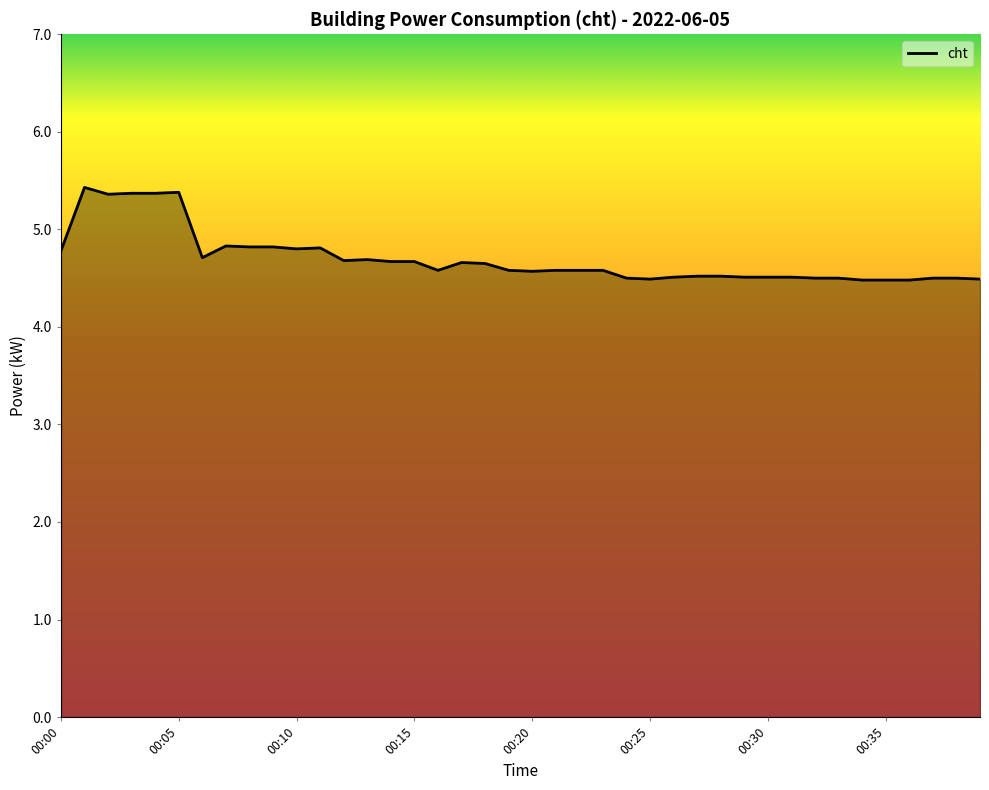

What is the greatest value displayed?

5.4